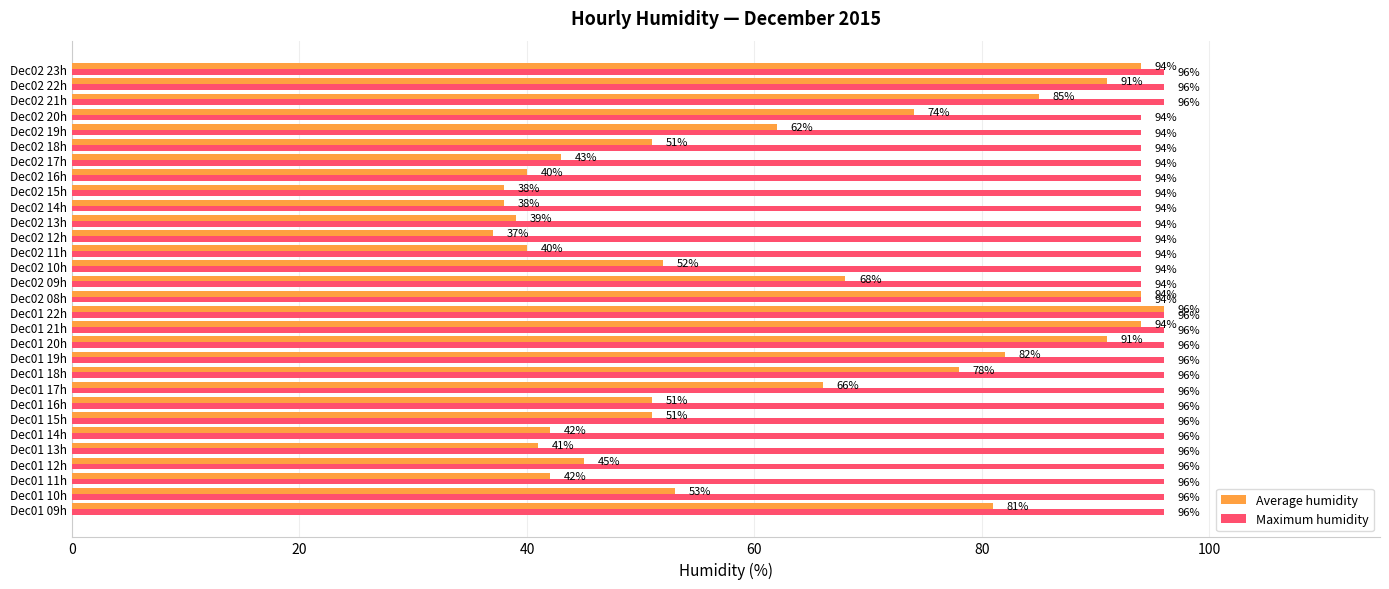

Is it true that Maximum humidity equals 152 at Dec01 14h?

False